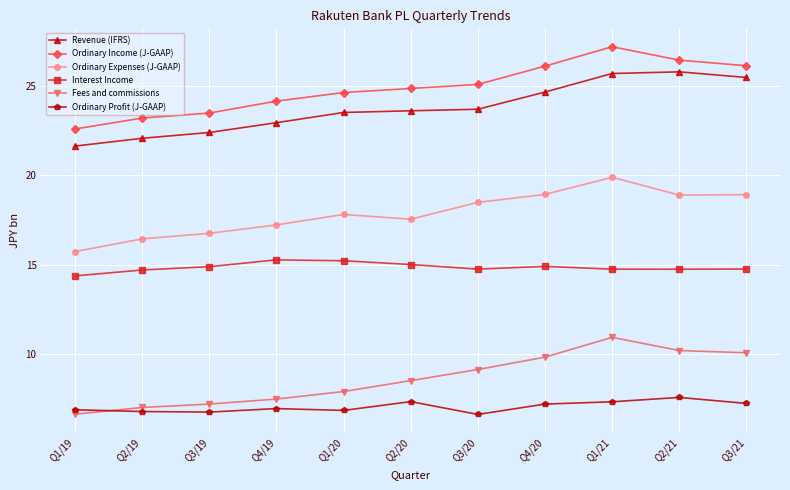

The Ordinary Expenses (J-GAAP) series shows 33.2 at Q3/21. True or false?

False